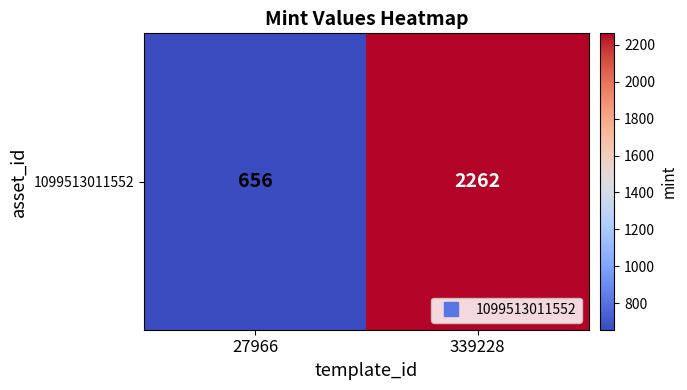

What is the difference between the values at 339228 and 27966?

1606